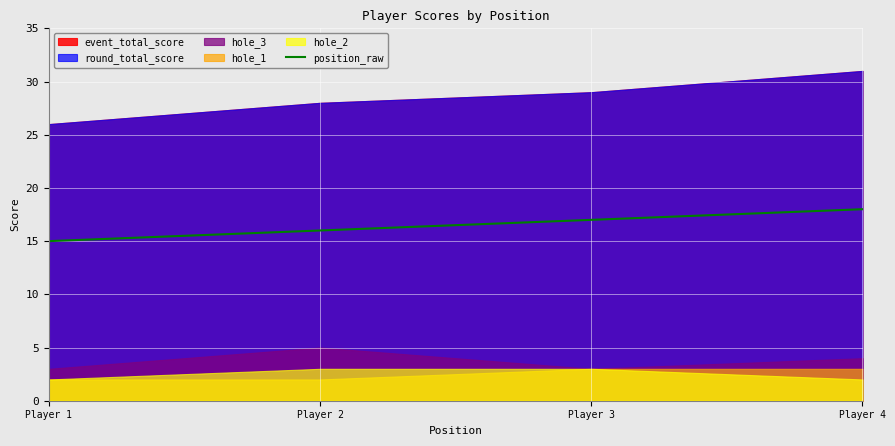

At which label does position_raw reach its minimum?

Player 1